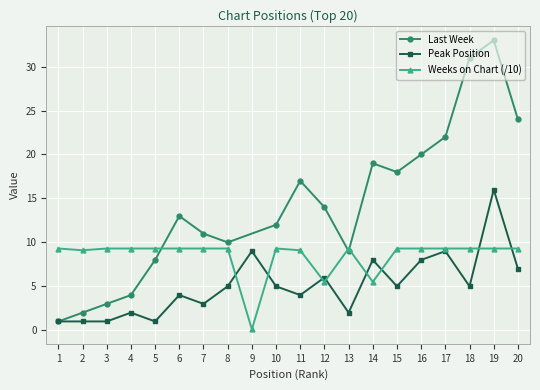

What is the value of the Weeks on Chart point at the 13th from the left?

9.3